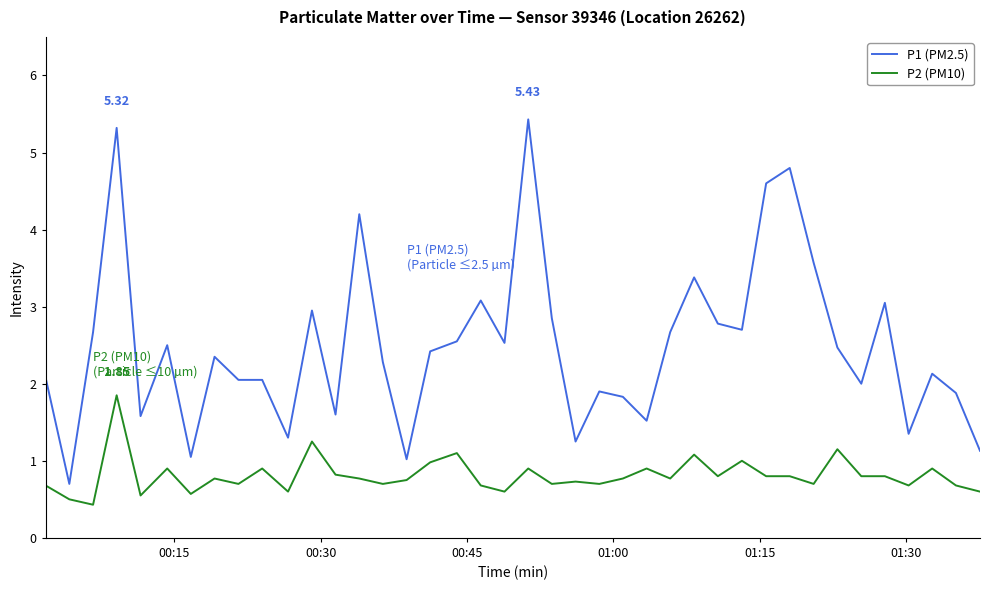

What are all the series names shown in the legend?

P1 (PM2.5), P2 (PM10)